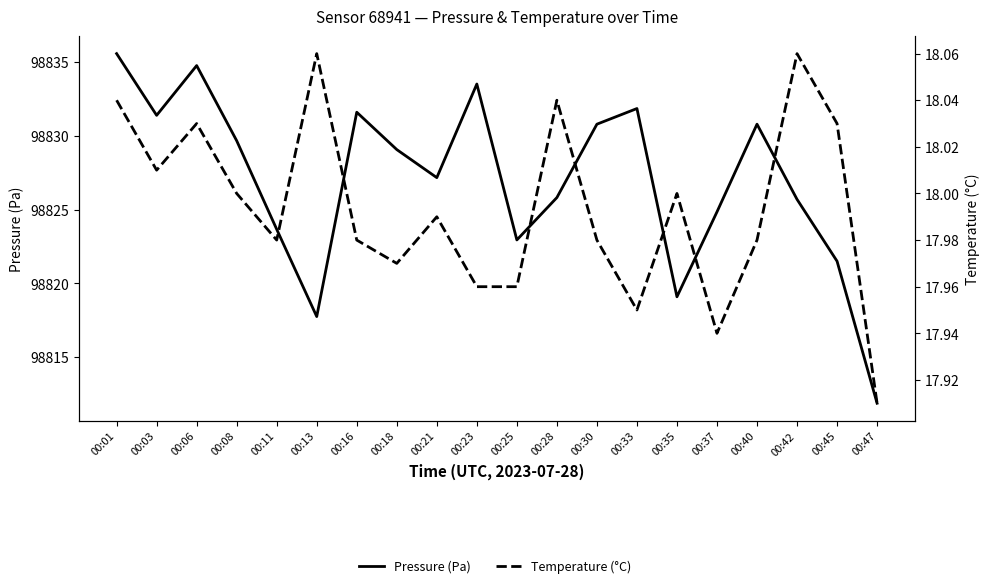

At which category is the sum across all series the highest?

00:01